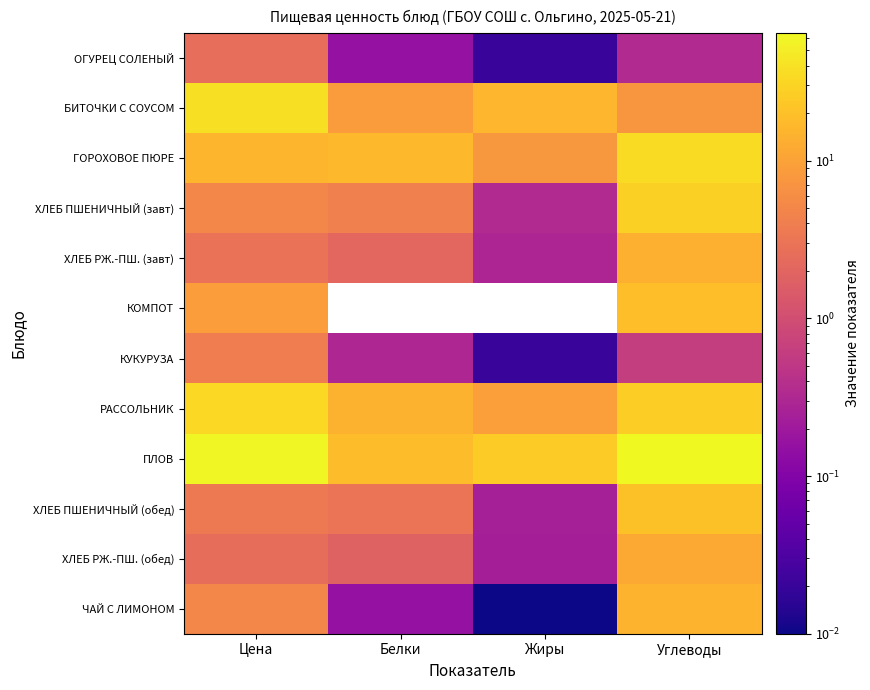

What is the maximum value shown in the chart?

64.3